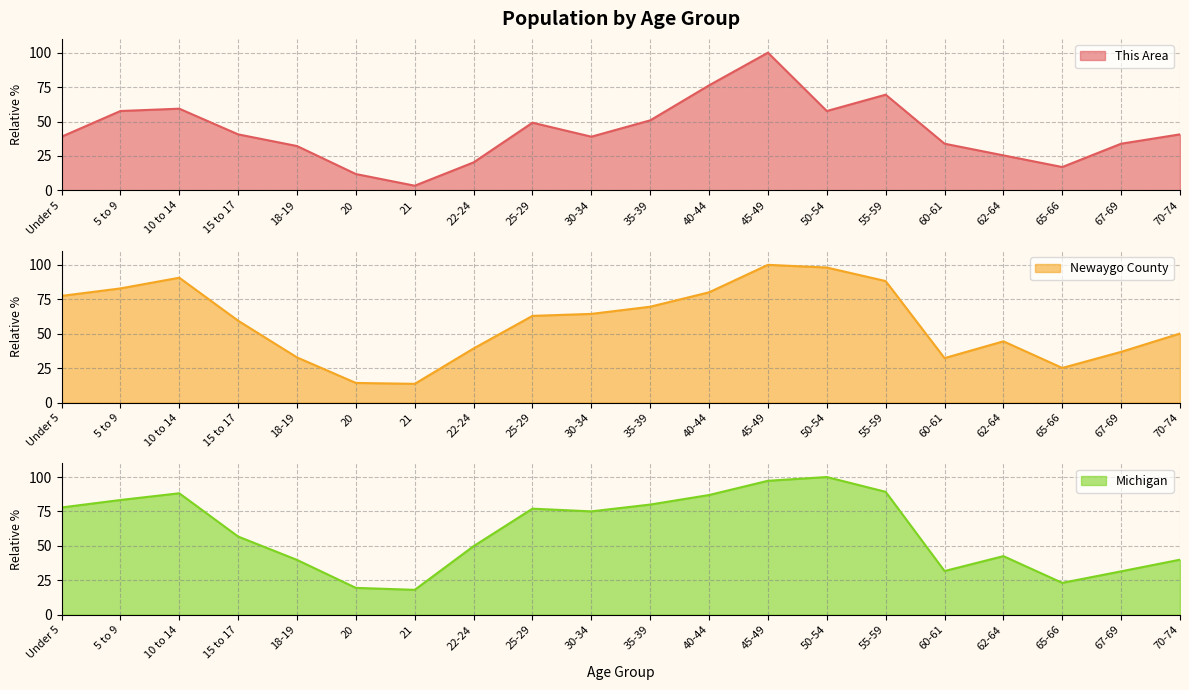

Rank the series at 60-61 from highest to lowest value.

This Area, Newaygo County, Michigan